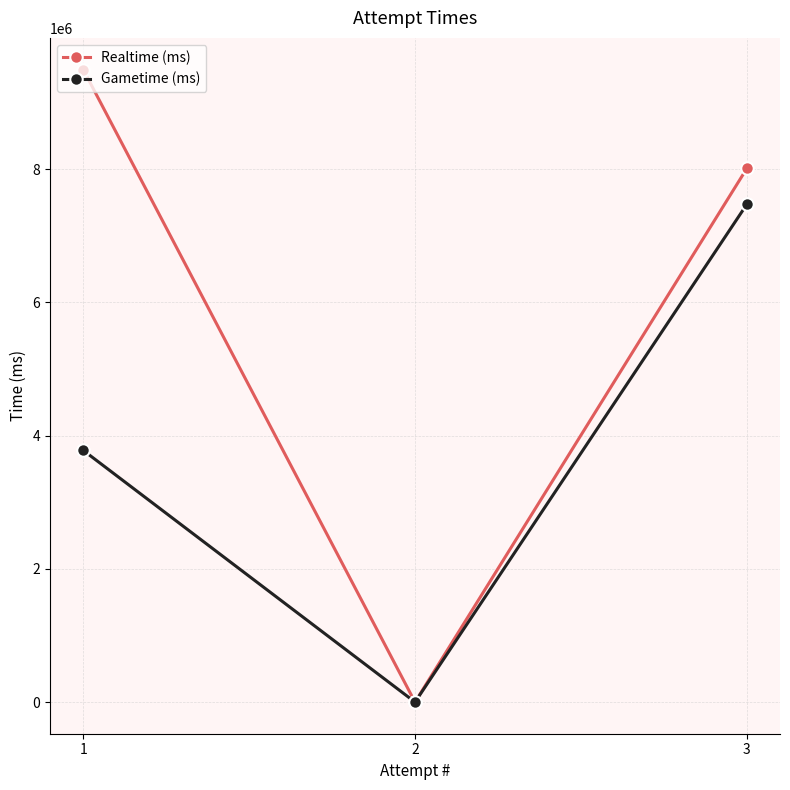

What is the total value across all series at 1?

13274286